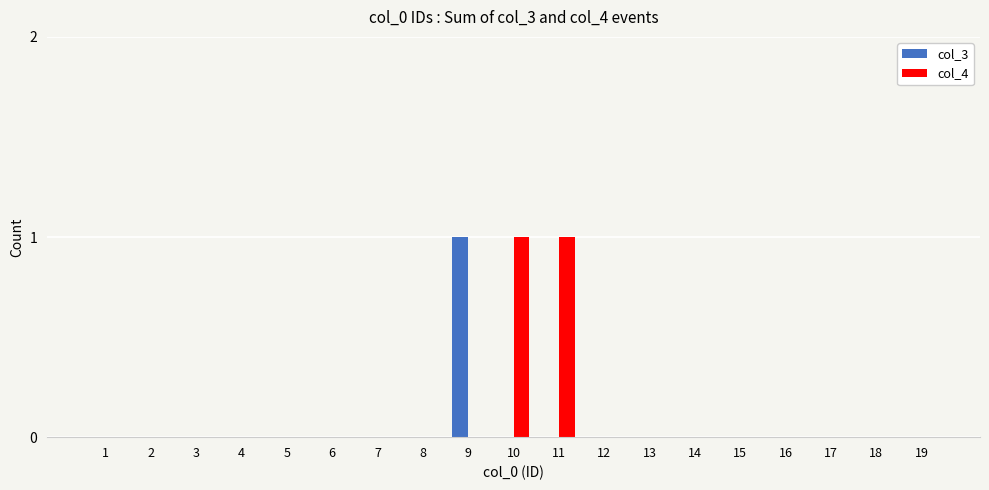

The col_3 series shows 0 at 3. True or false?

True